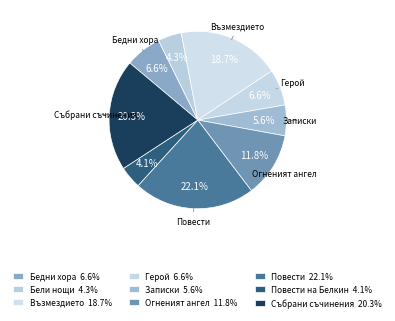

To the nearest percent, what is the average slice percentage?

11%